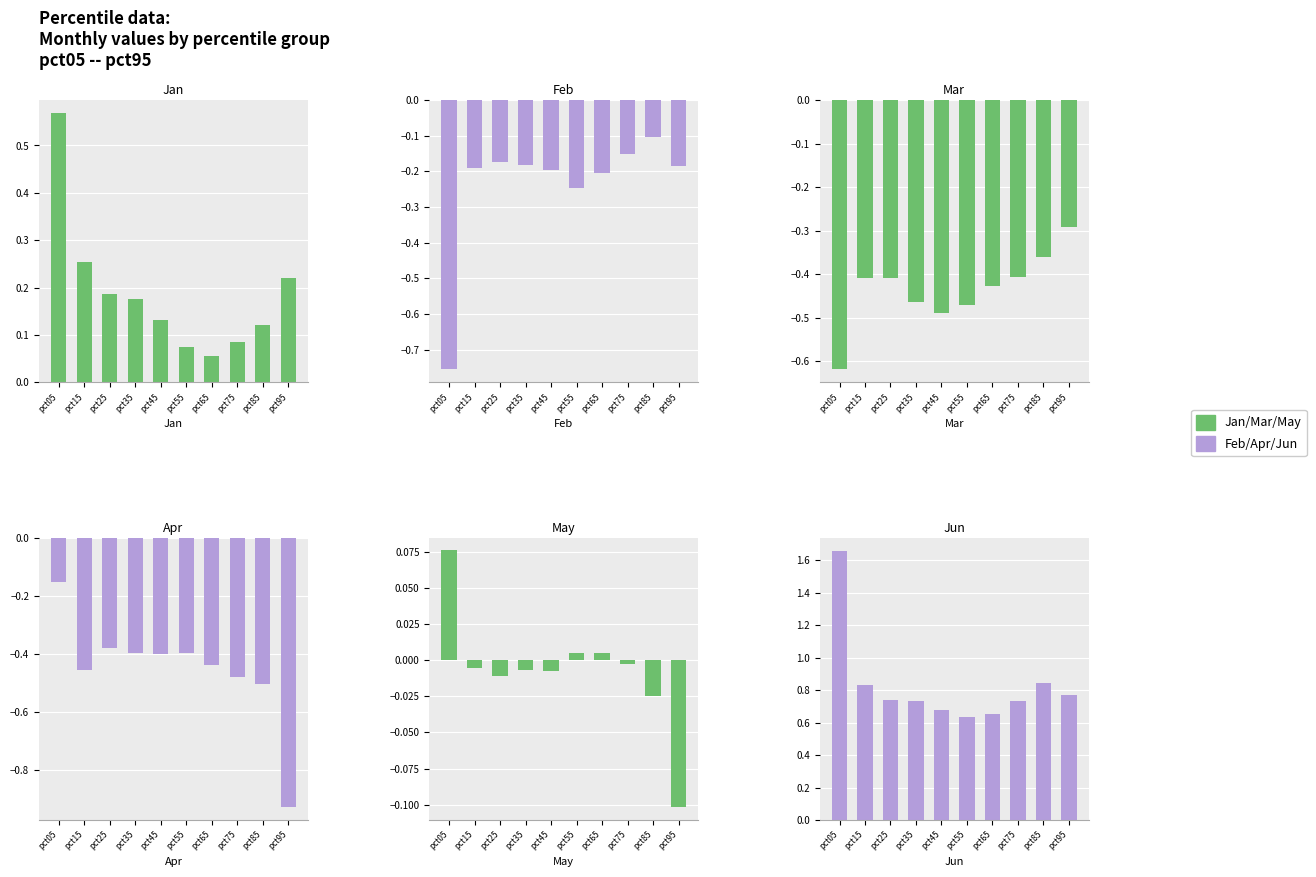

Reading right to left, transcribe all the data shown in this chart.

Jan: 0.2	0.1	0.1	0.1	0.1	0.1	0.2	0.2	0.3	0.6
Feb: -0.2	-0.1	-0.2	-0.2	-0.2	-0.2	-0.2	-0.2	-0.2	-0.8
Mar: -0.3	-0.4	-0.4	-0.4	-0.5	-0.5	-0.5	-0.4	-0.4	-0.6
Apr: -0.9	-0.5	-0.5	-0.4	-0.4	-0.4	-0.4	-0.4	-0.5	-0.2
May: -0.1	-0.0	-0.0	0.0	0.0	-0.0	-0.0	-0.0	-0.0	0.1
Jun: 0.8	0.8	0.7	0.7	0.6	0.7	0.7	0.7	0.8	1.7